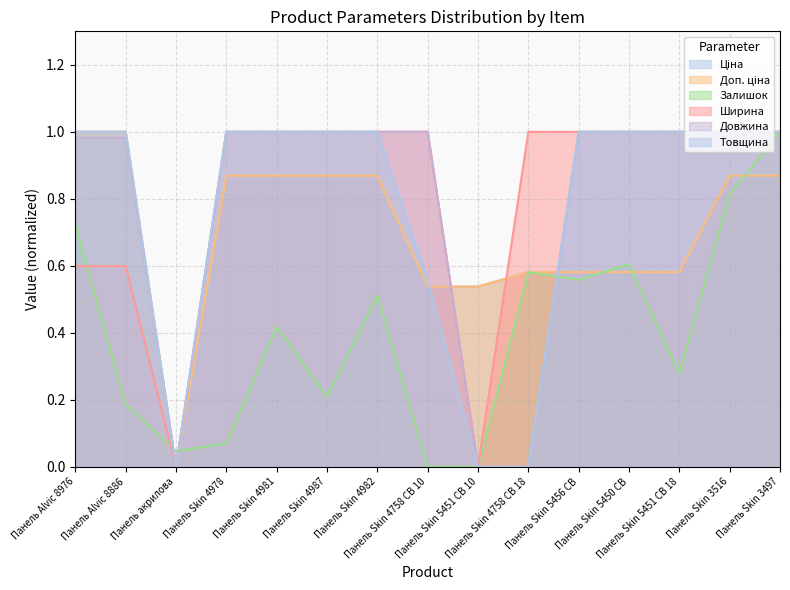

What is the label of the 13th point from the right?

Панель акрилова